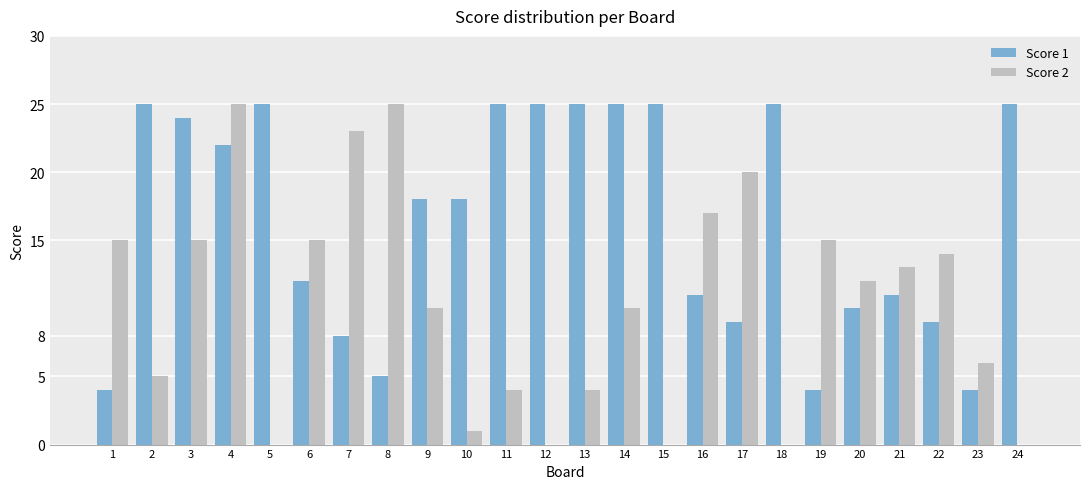

At which category is the sum across all series the highest?

4